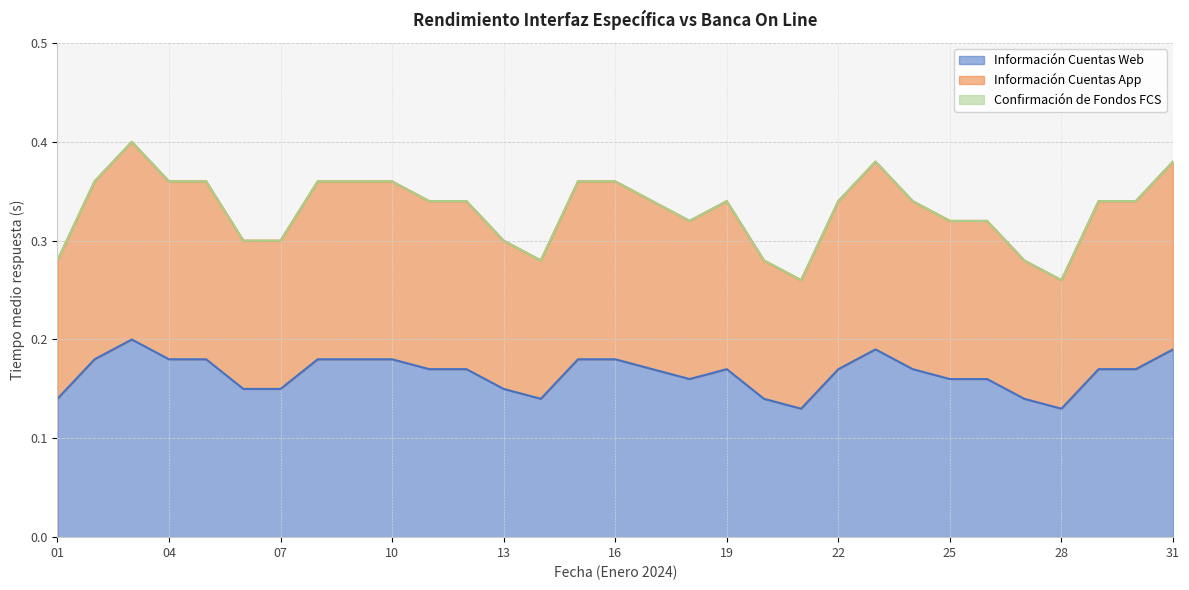

Which series has the largest range (max minus min)?

Información Cuentas App